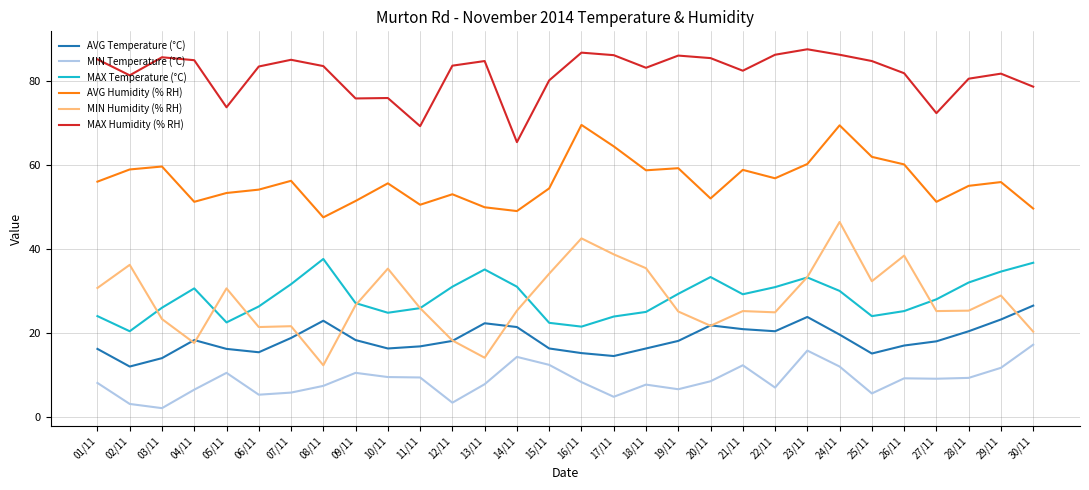

True or false: AVG Humidity (% RH) and MAX Temperature (°C) intersect in this chart.

False